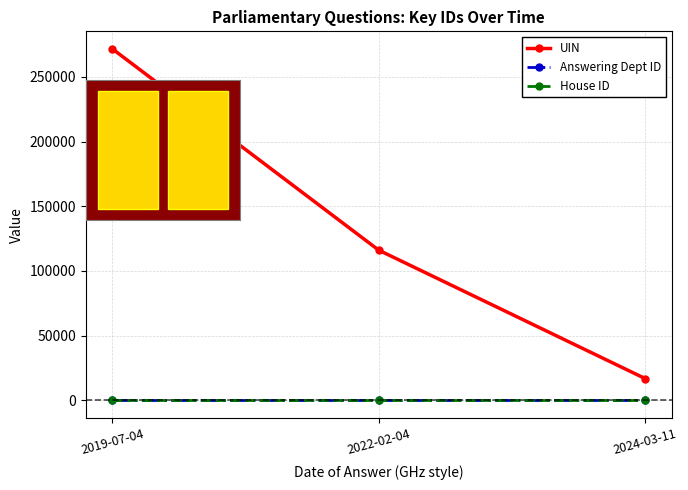

What are all the series names shown in the legend?

UIN, Answering Dept ID, House ID